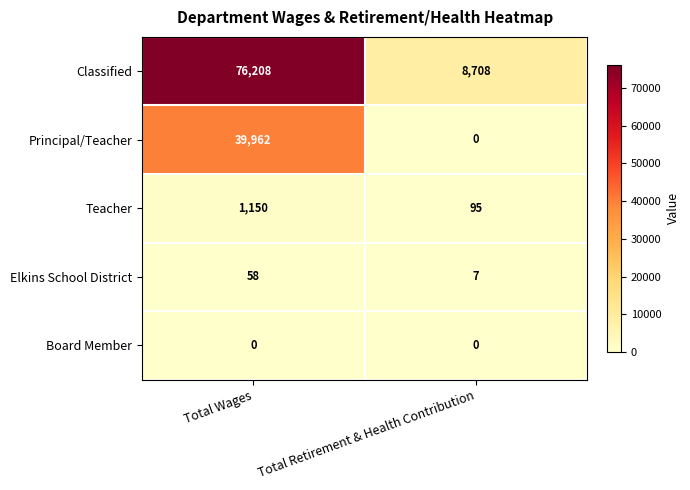

Reading left to right, transcribe all the data shown in this chart.

Classified: Total Wages=76208	Total Retirement & Health Contribution=8708
Principal/Teacher: Total Wages=39962	Total Retirement & Health Contribution=0
Teacher: Total Wages=1150	Total Retirement & Health Contribution=95
Elkins School District: Total Wages=58	Total Retirement & Health Contribution=7
Board Member: Total Wages=0	Total Retirement & Health Contribution=0